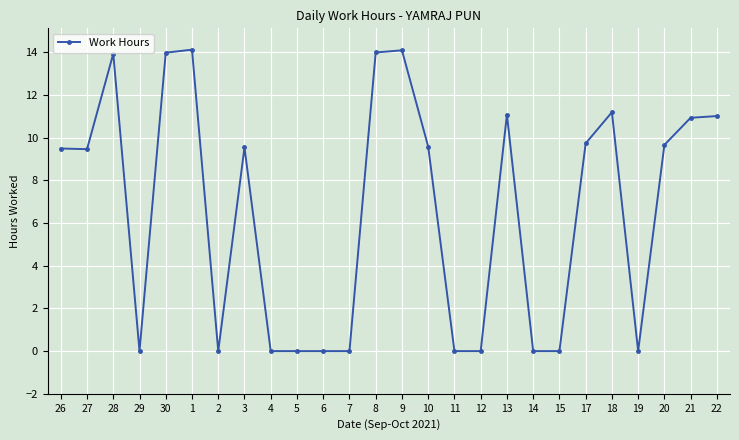

True or false: the data shows 13.9 at 28.

True